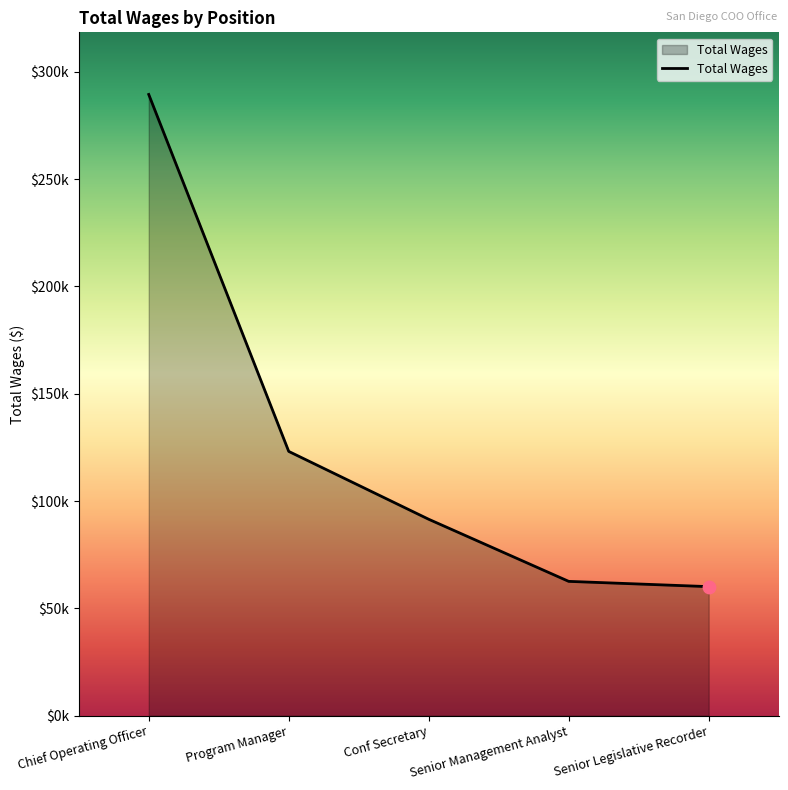

Between Conf Secretary and Program Manager, which is larger?

Program Manager